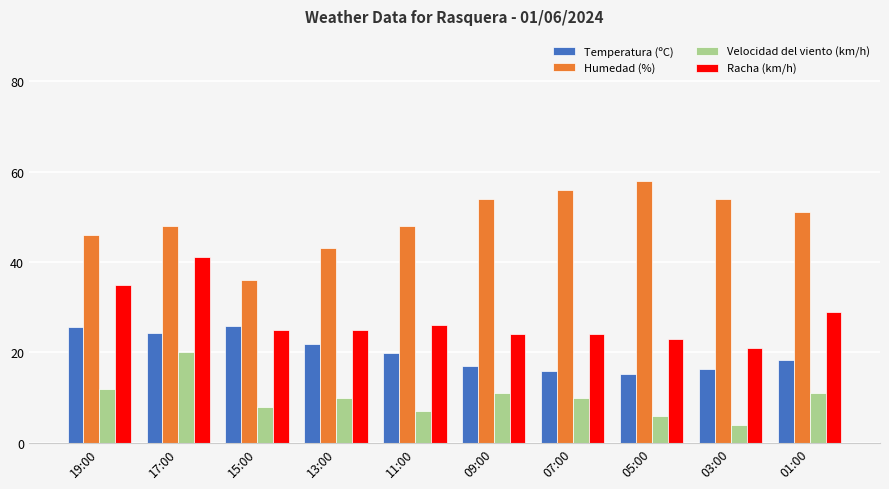

How many categories are shown in the chart?

10